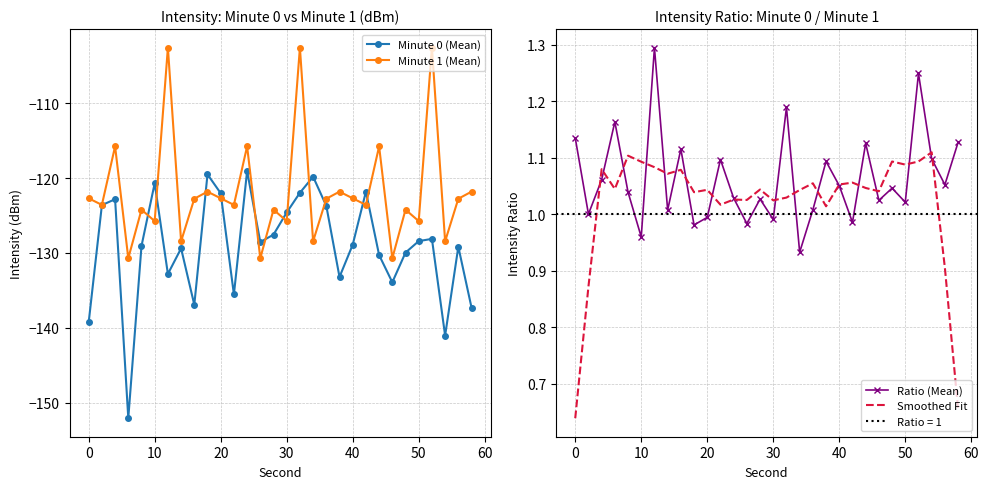

What is the maximum value for Minute 0 (Mean)?

-119.1